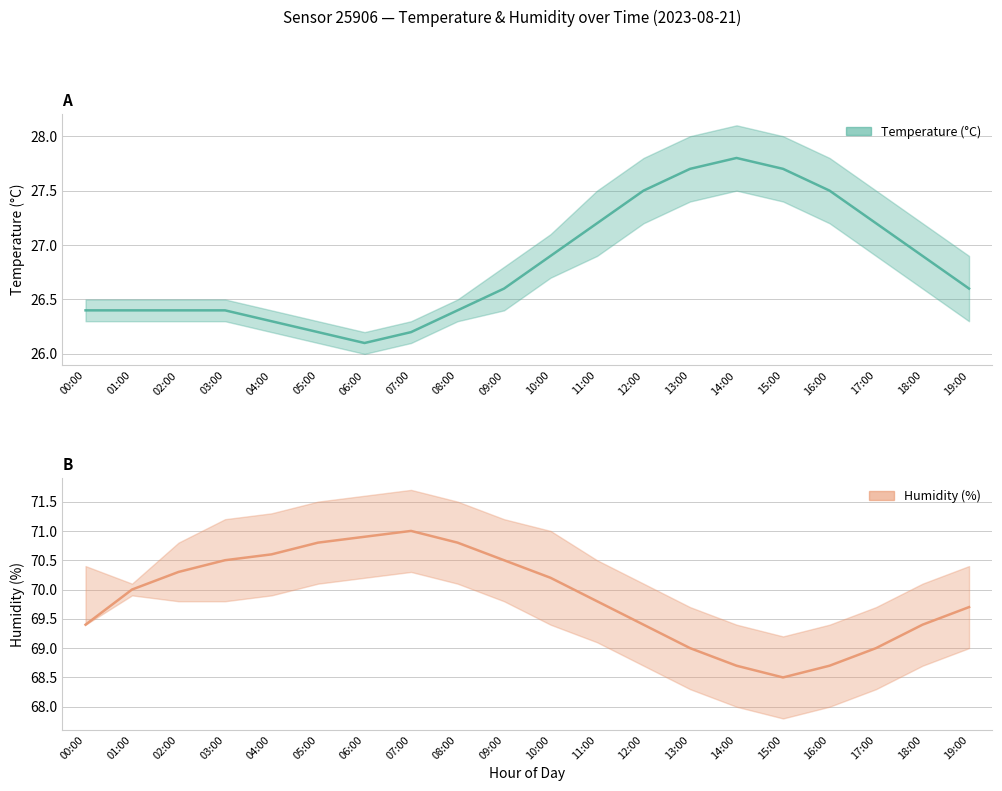

Read the temperature mean value at 09:00.

26.6